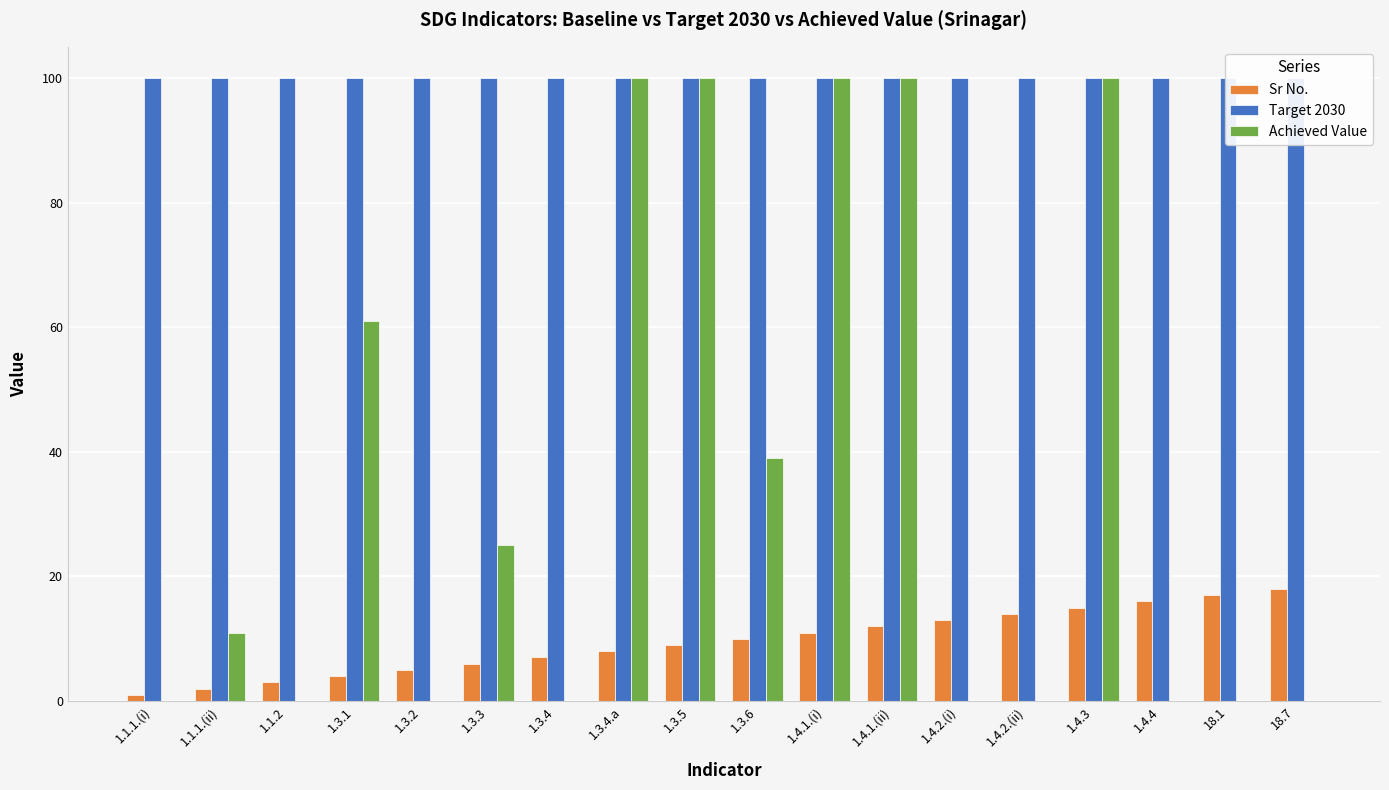

Which has a higher value, 1.4.1.(i) or 1.3.6?

1.4.1.(i)